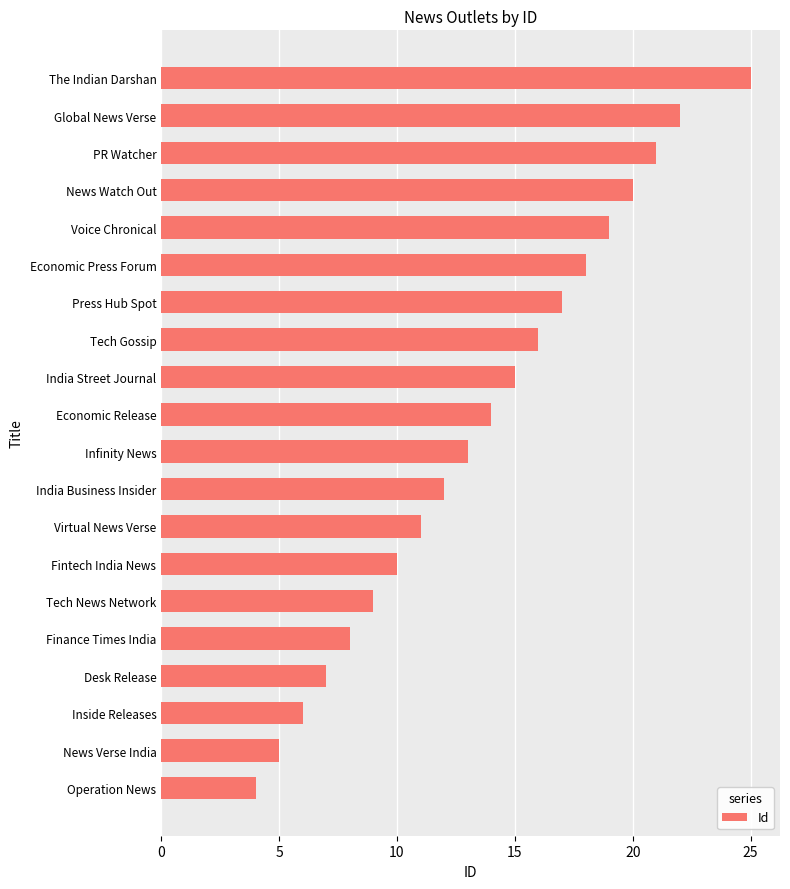

List the labels in order of value, smallest first.

Operation News, News Verse India, Inside Releases, Desk Release, Finance Times India, Tech News Network, Fintech India News, Virtual News Verse, India Business Insider, Infinity News, Economic Release, India Street Journal, Tech Gossip, Press Hub Spot, Economic Press Forum, Voice Chronical, News Watch Out, PR Watcher, Global News Verse, The Indian Darshan